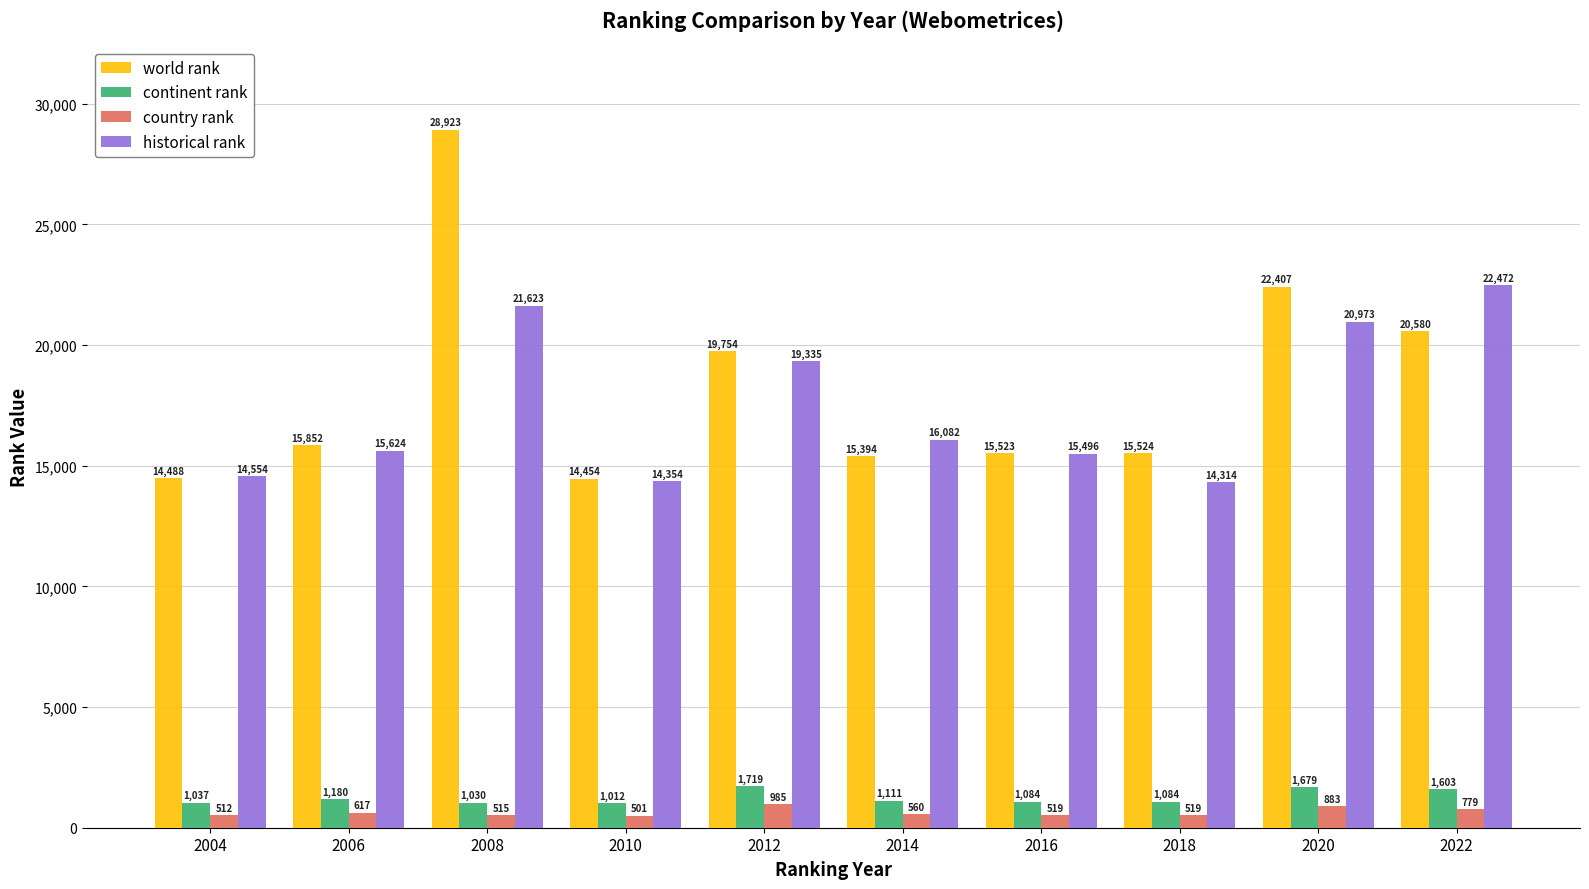

List the labels in order of world rank value, smallest first.

2010, 2004, 2014, 2016, 2018, 2006, 2012, 2022, 2020, 2008